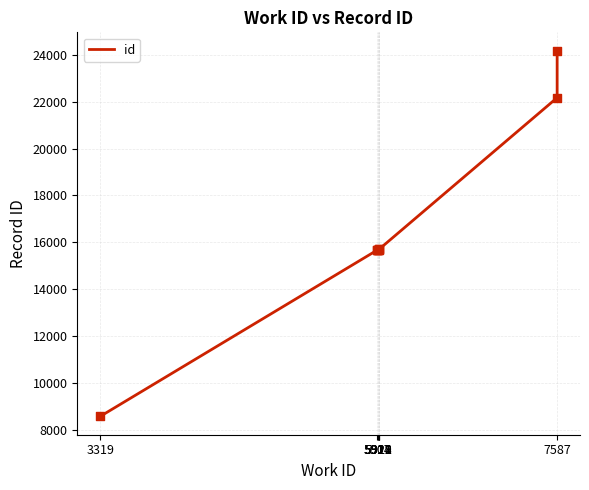

Which has a higher value, 5907 or 7587?

7587